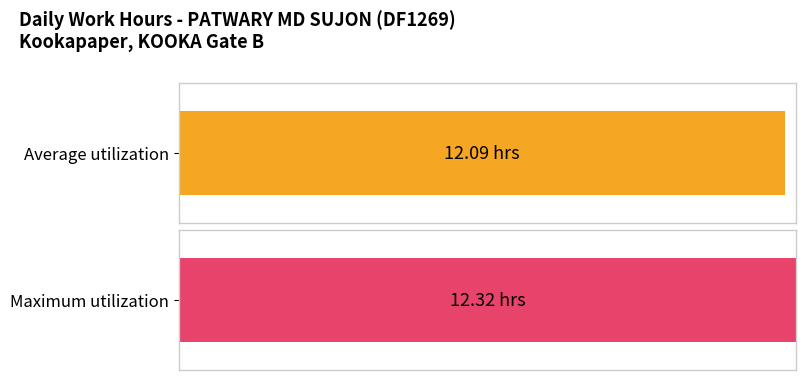

True or false: the data shows 2.4 at 16-Thu.

False